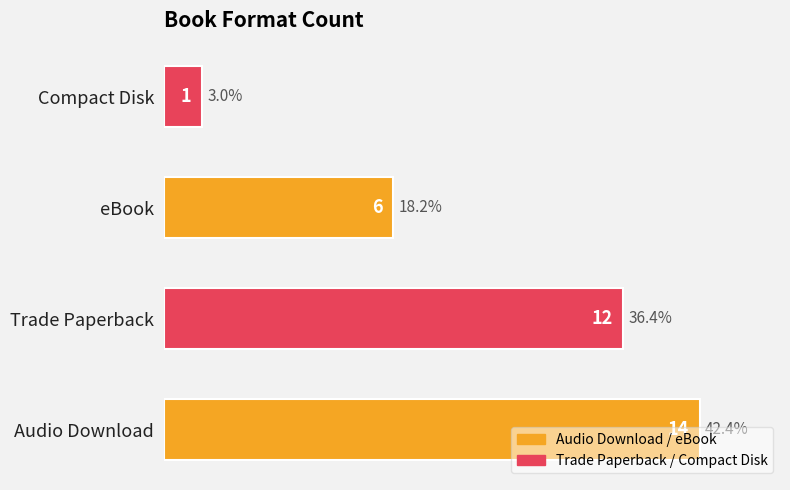

Where is the data nearest to the value 7?

eBook